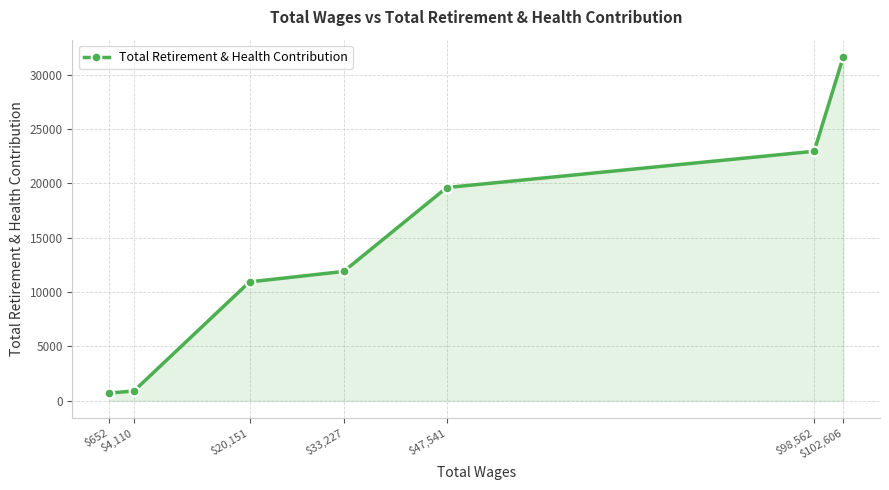

How many lines are shown in the chart?

1